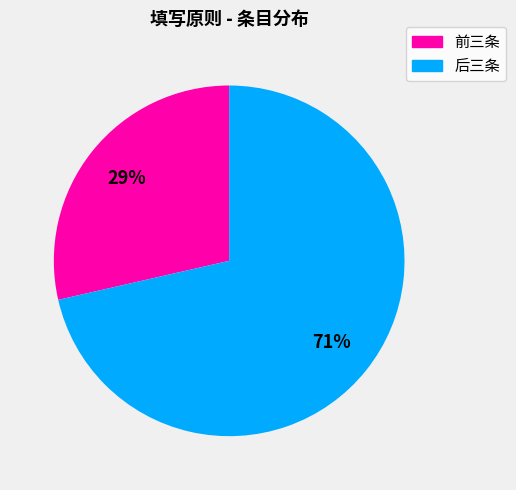

How many slices are in this pie chart?

2